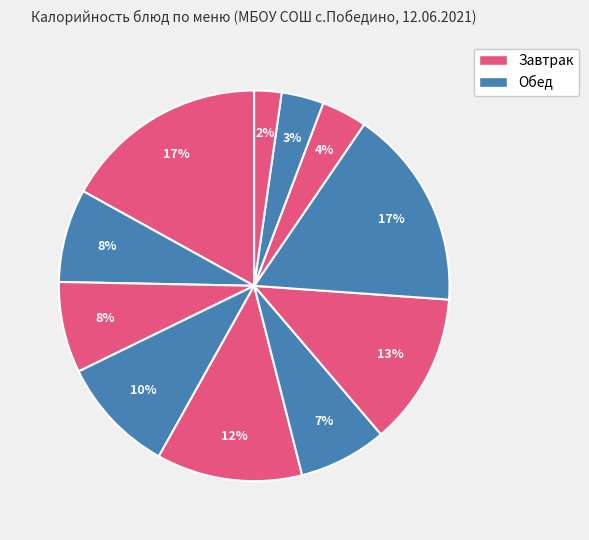

How many slices are in this pie chart?

11